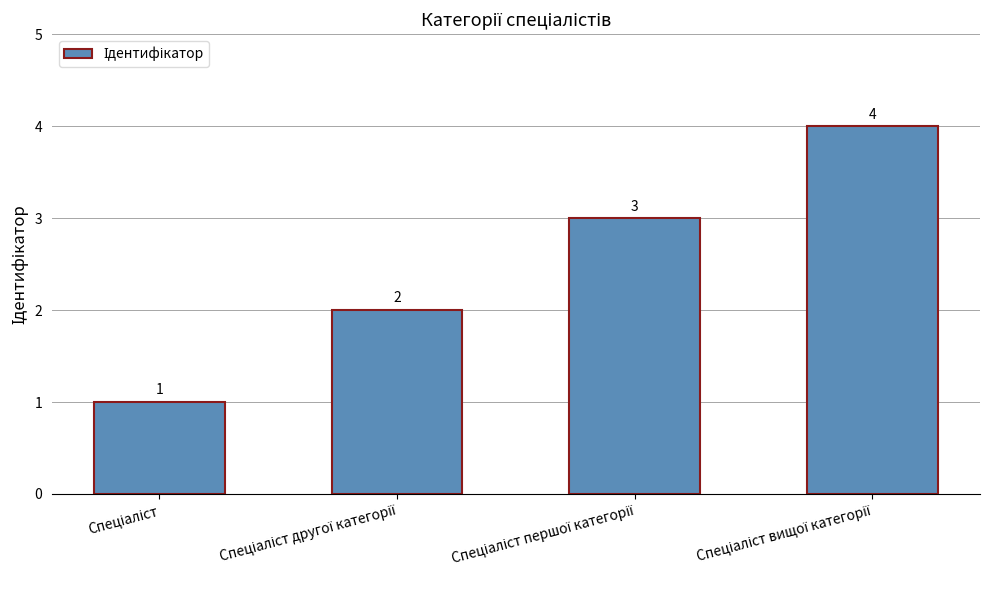

What is the greatest value displayed?

4